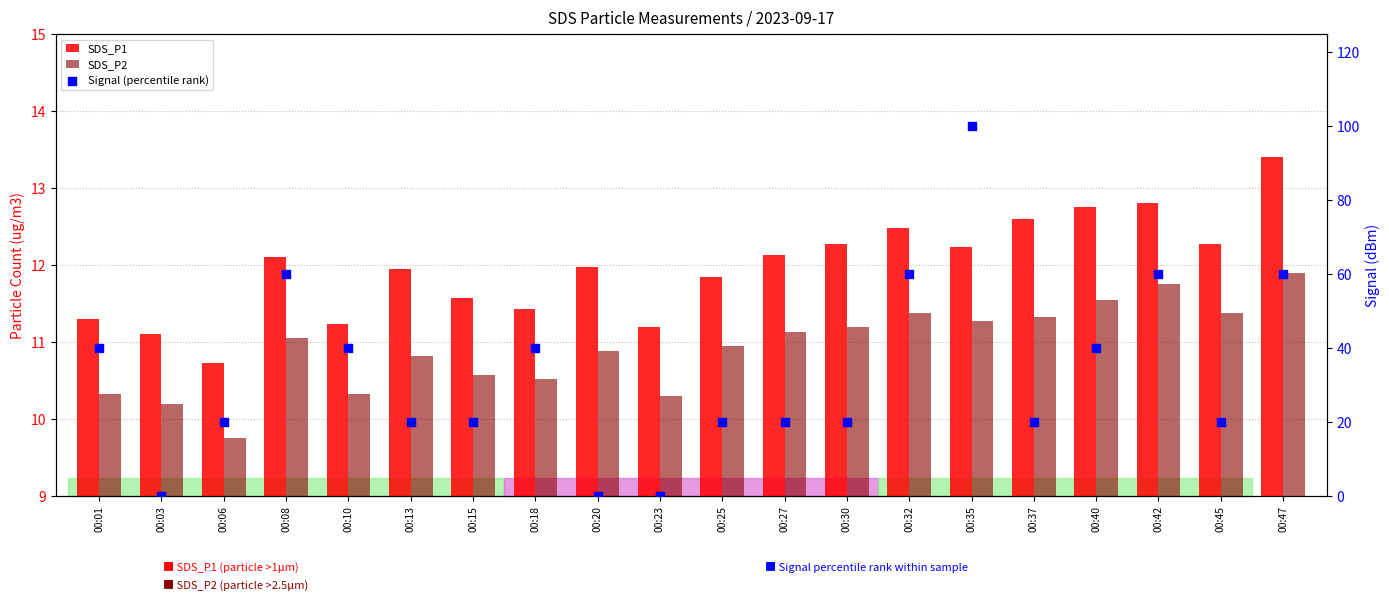

Which series contains the lowest Y value?

Signal (percentile rank)